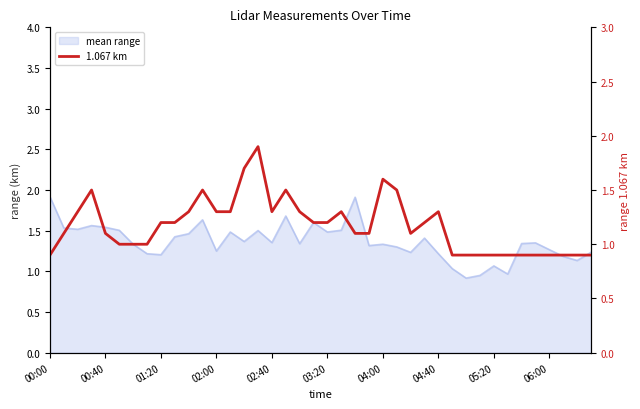

What is the sum of the values at 37 and 35?

1.8